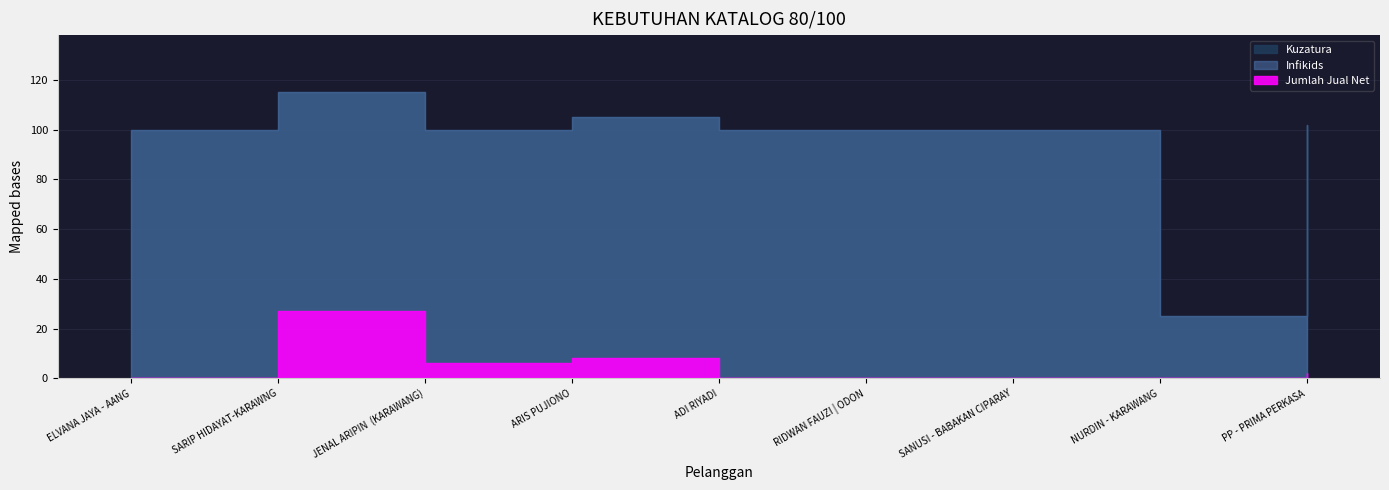

Reading right to left, extract all data points from this chart.

Kuzatura: 102	25	100	100	100	105	100	115	100
Infikids: 102	25	100	100	100	105	100	115	100
Jumlah Jual Net: 2	0	0	0	0	8	6	27	0